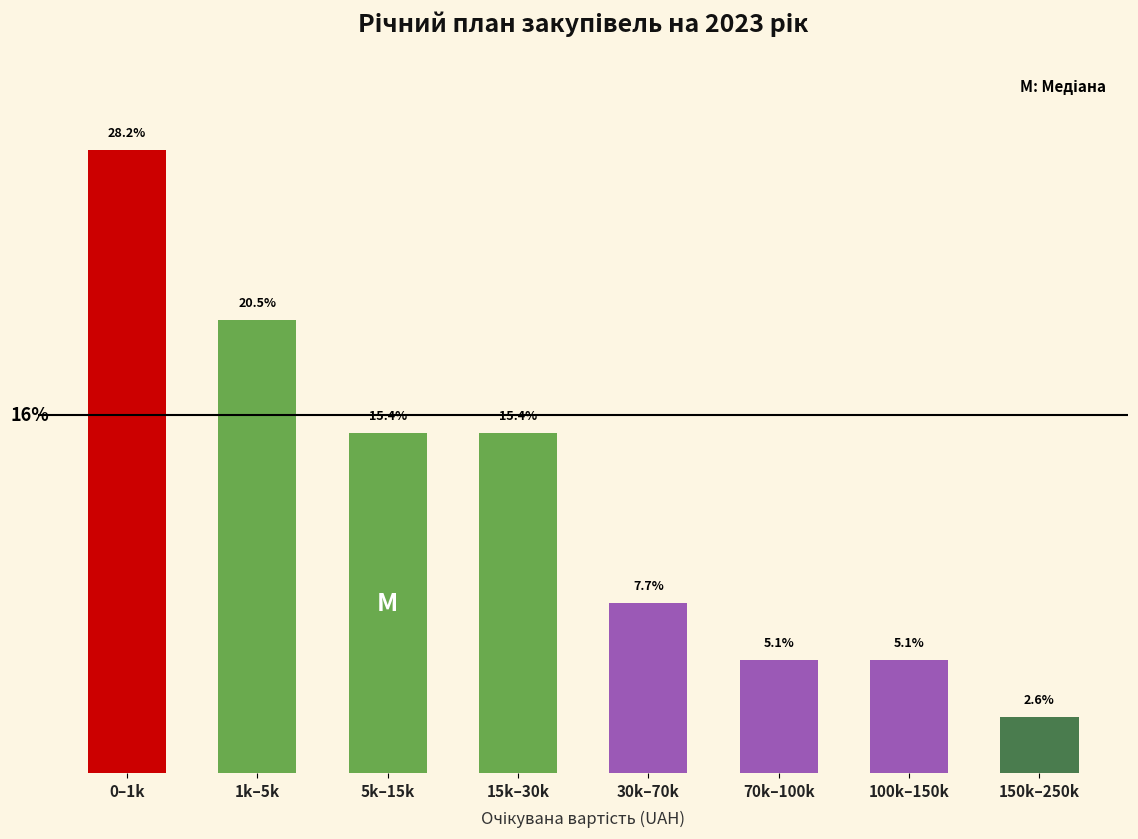

Which category has the lowest value across all series?

150k–250k